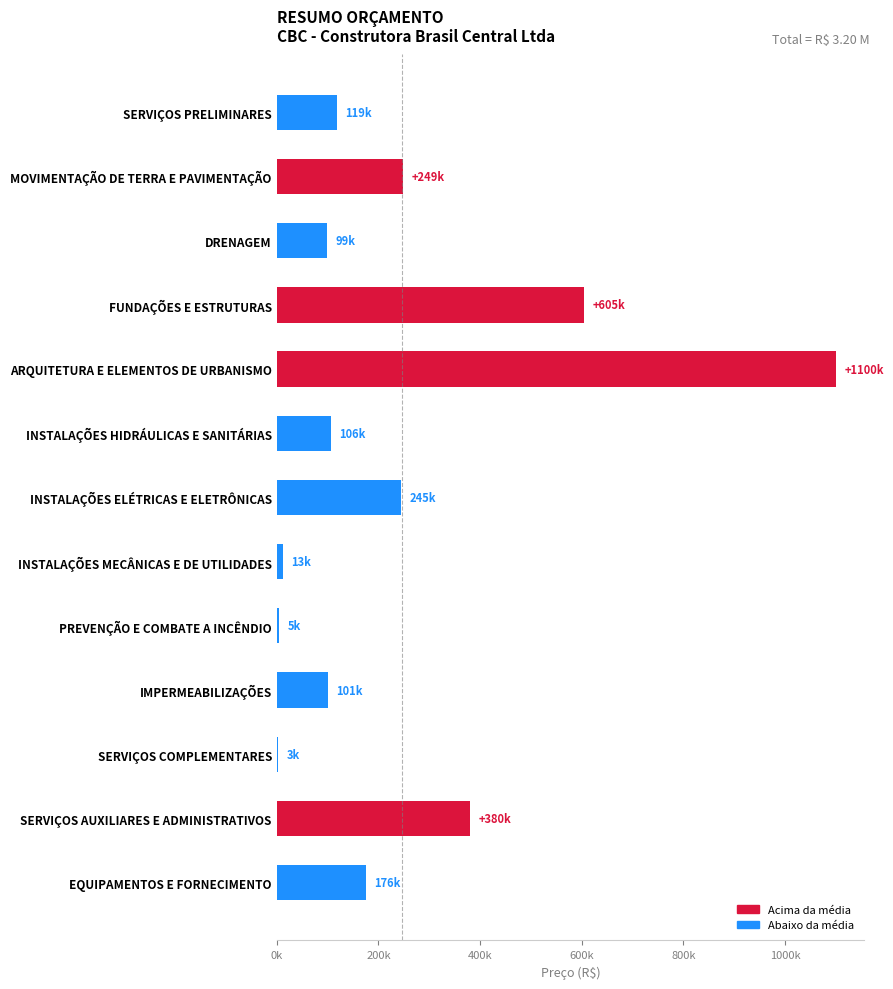

What is the greatest value displayed?

1100199.7